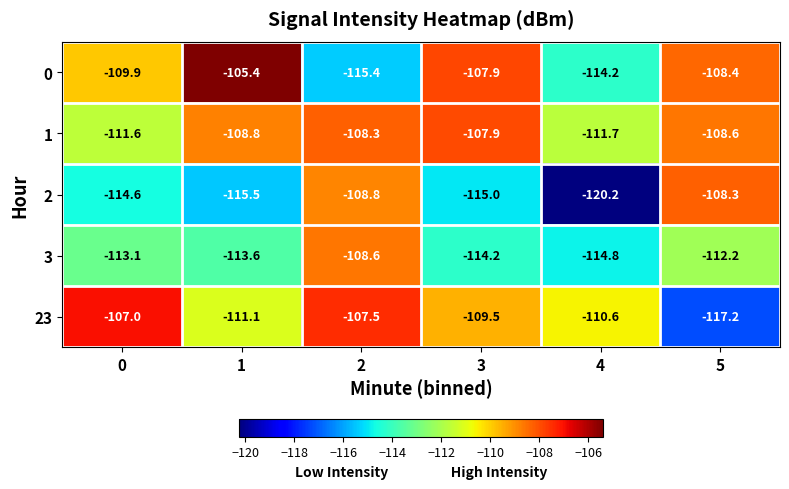

What is the spread (max minus min) of values at 0?

7.6